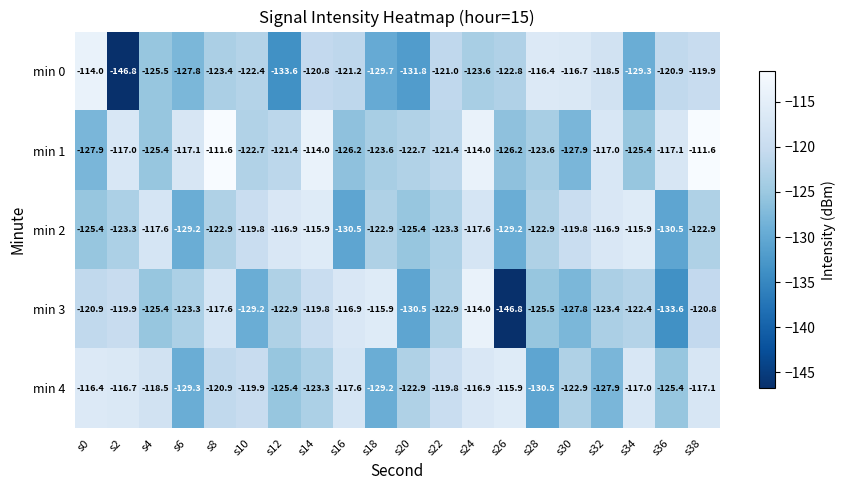

Where is min 3 nearest to the value -130?

s20